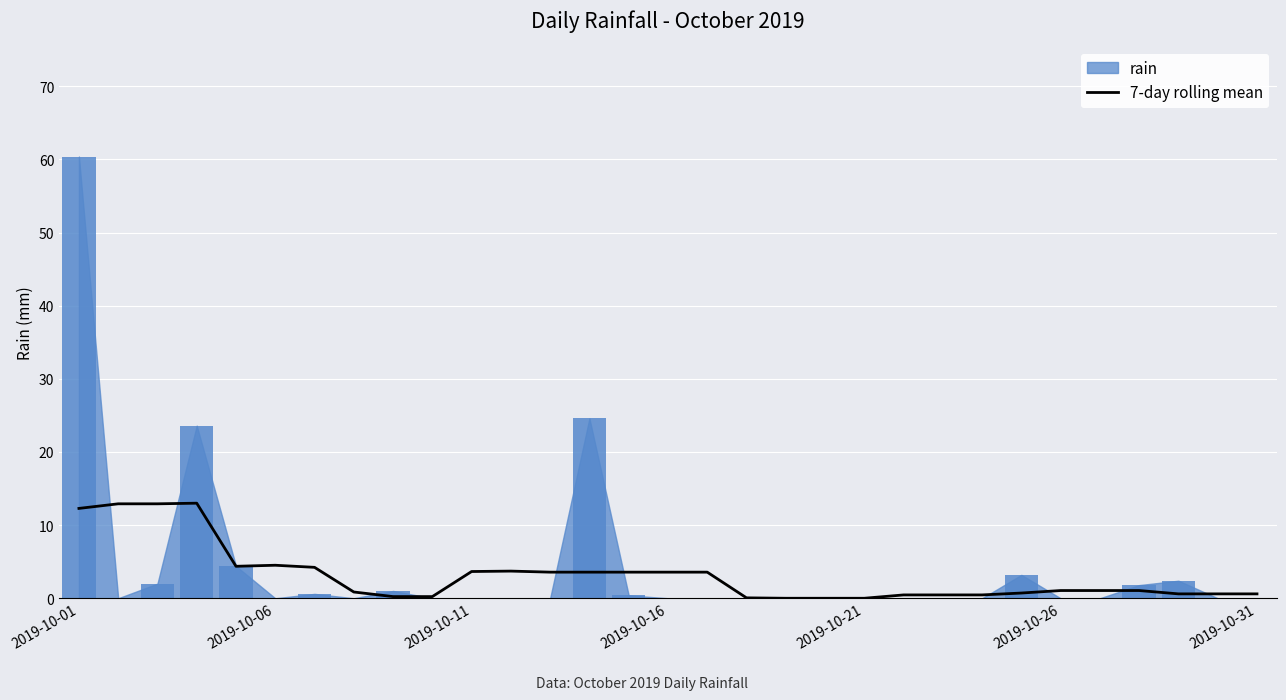

The value at 16 is 3.6. True or false?

True